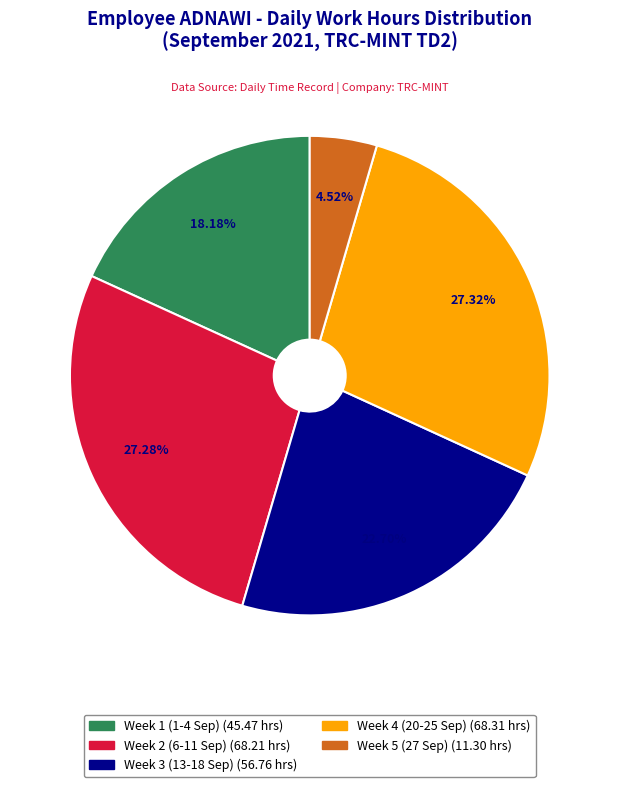

Does any single category account for the majority?

No